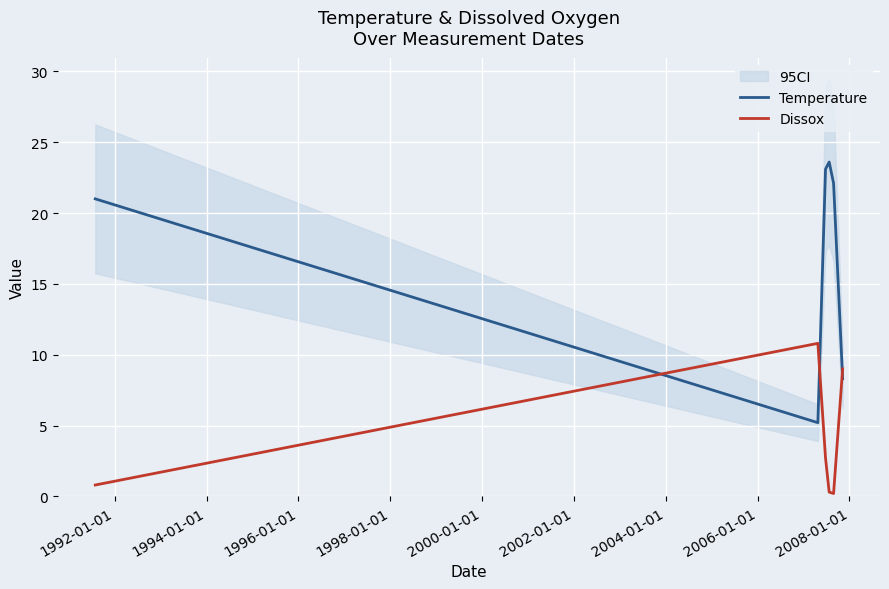

Which series ends up on top after the final intersection of Temperature and Dissox?

Dissox